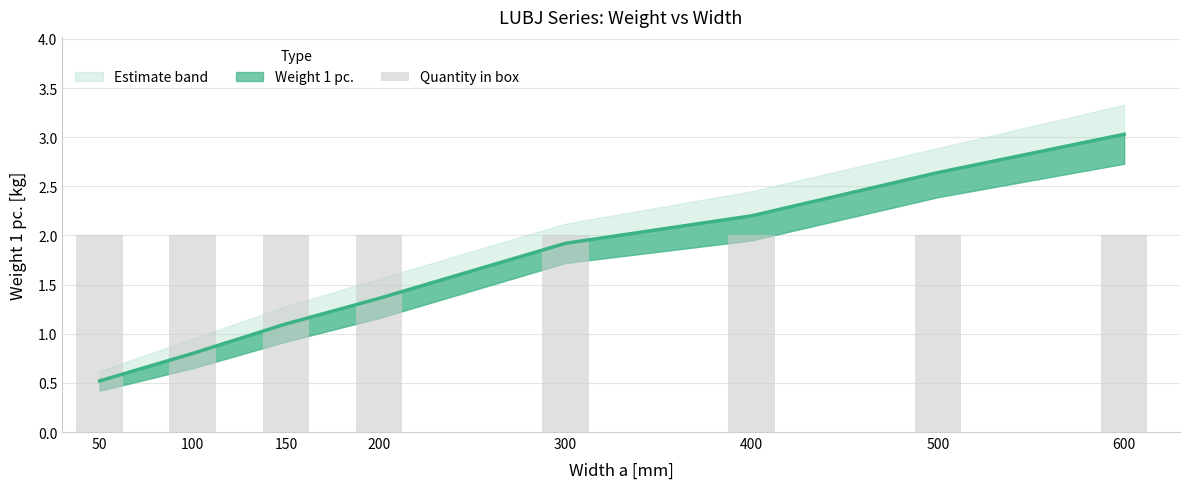

How many values in the Weight lower bound series exceed 1?

5